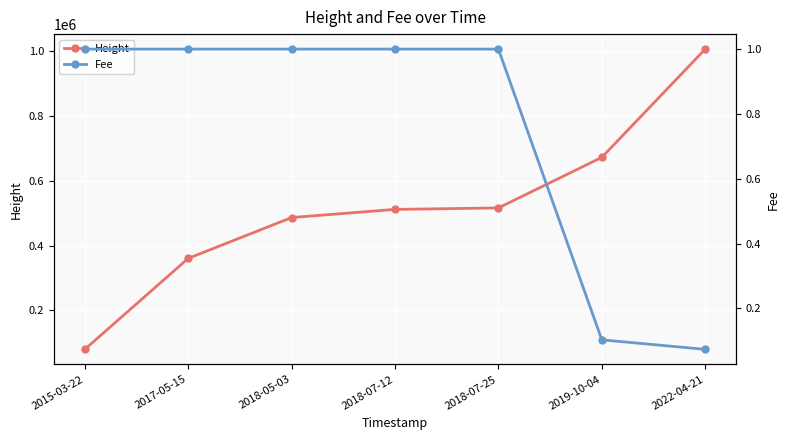

What is the spread (max minus min) of values at 2019-10-04?

671801.9